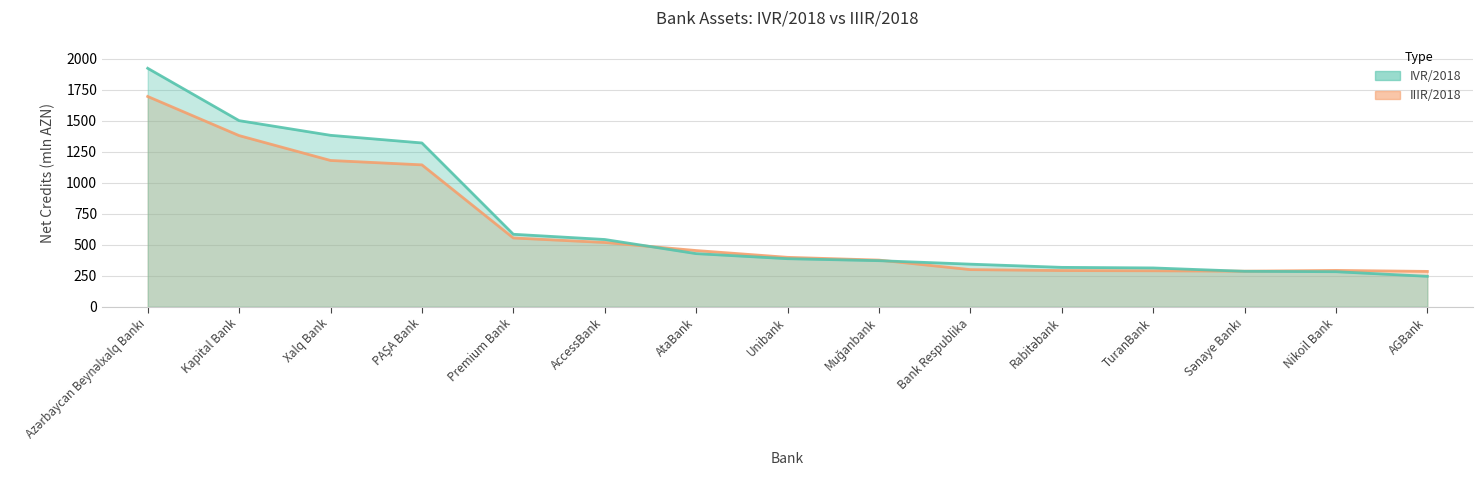

Which series has the largest range (max minus min)?

IVR/2018